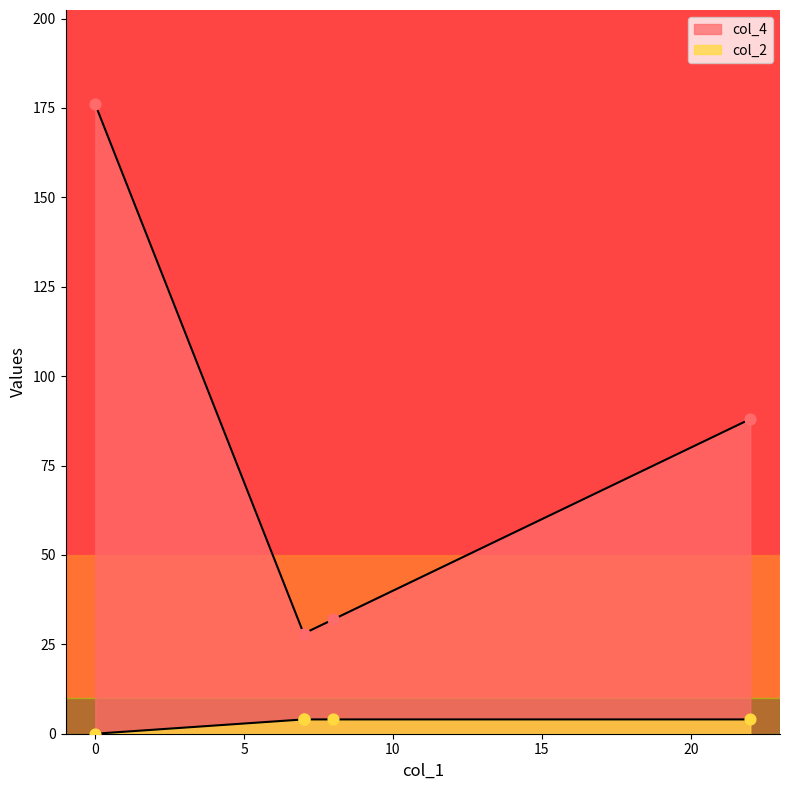

Which series has the largest Y range (max minus min)?

col_4